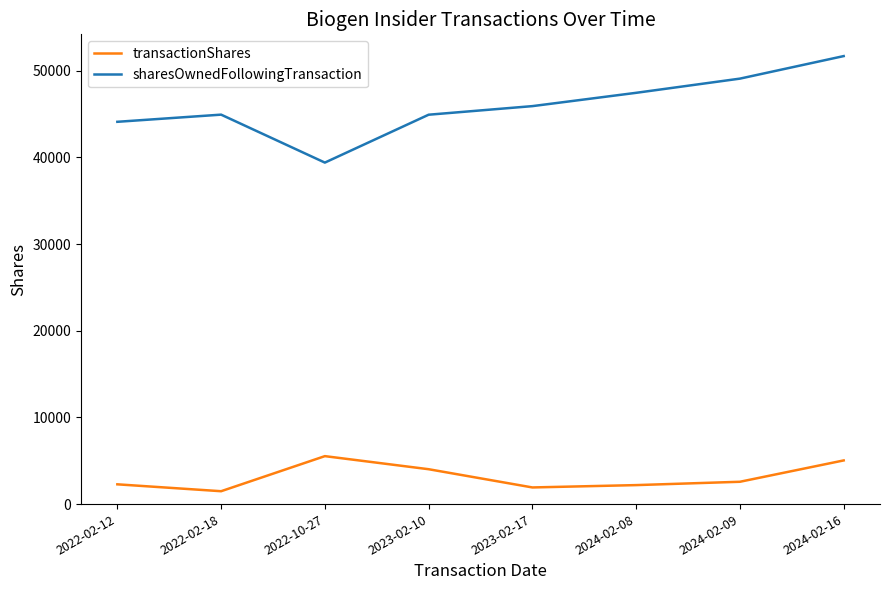

What is the difference between the maximum and minimum values in the transactionShares series?

4047